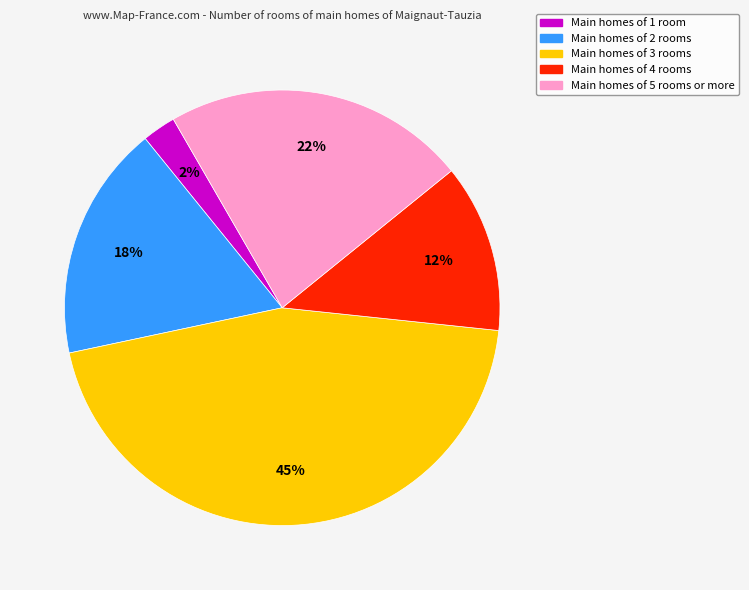

Does Main homes of 2 rooms represent more than half of the total?

No